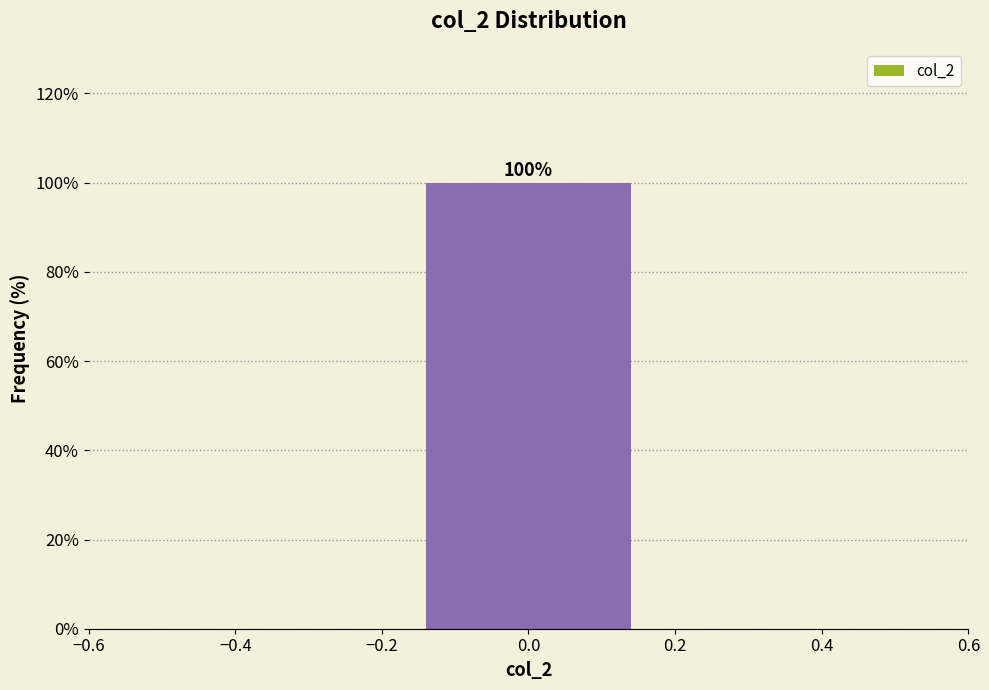

Over which range of the x-axis is the bar tallest?

-0.16 to 0.16